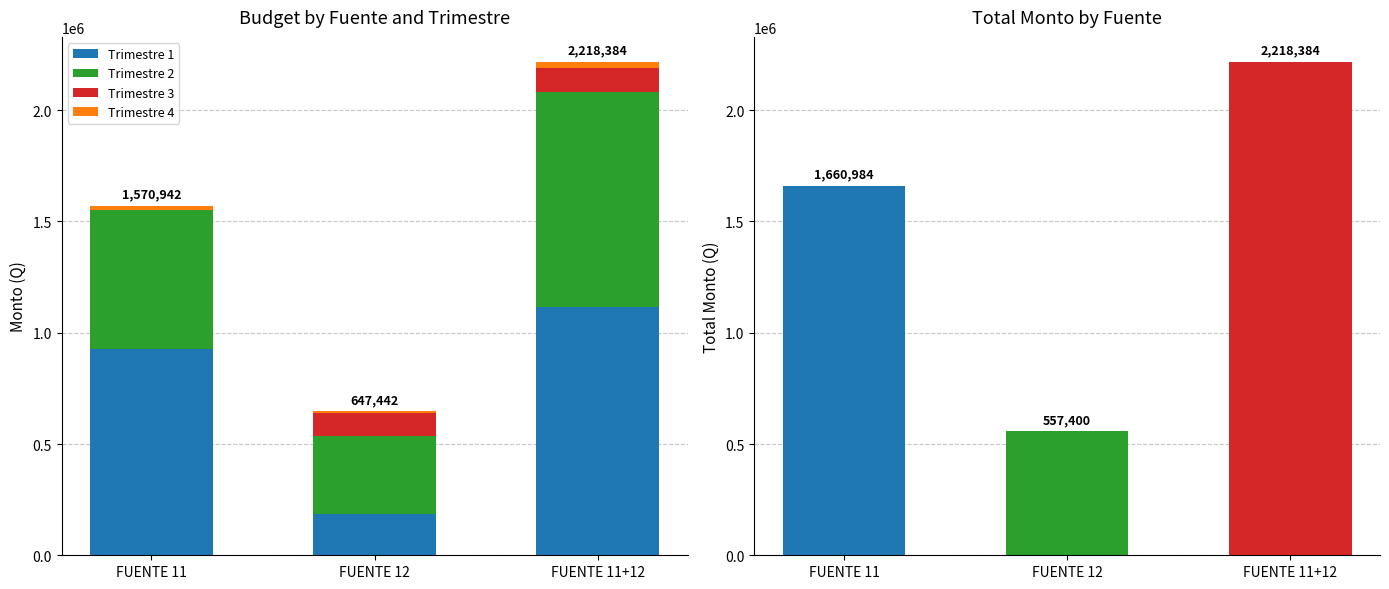

What is the total value across all series at FUENTE 12?

1204842